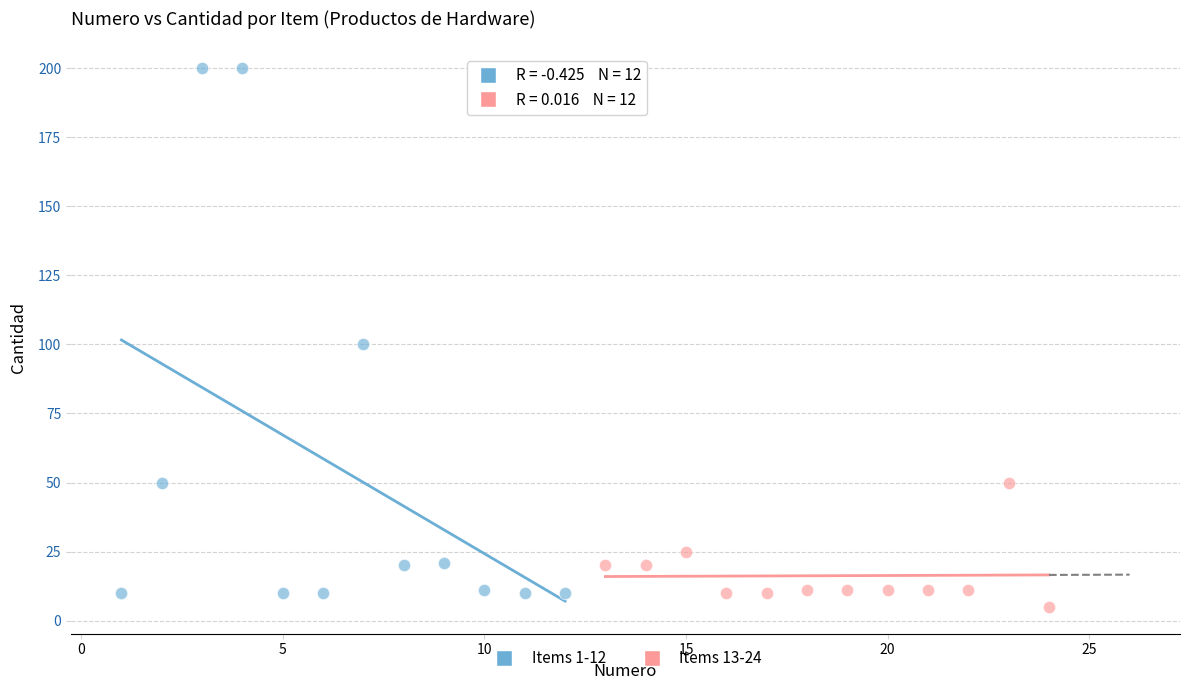

Which series has the largest Y range (max minus min)?

Items 1-12